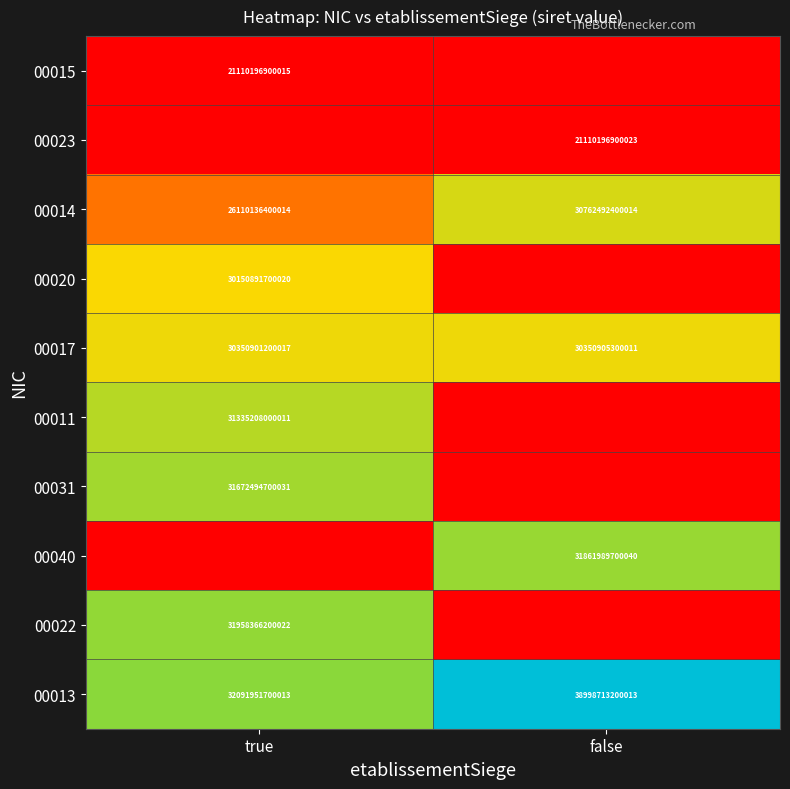

How many distinct data groups are displayed?

10